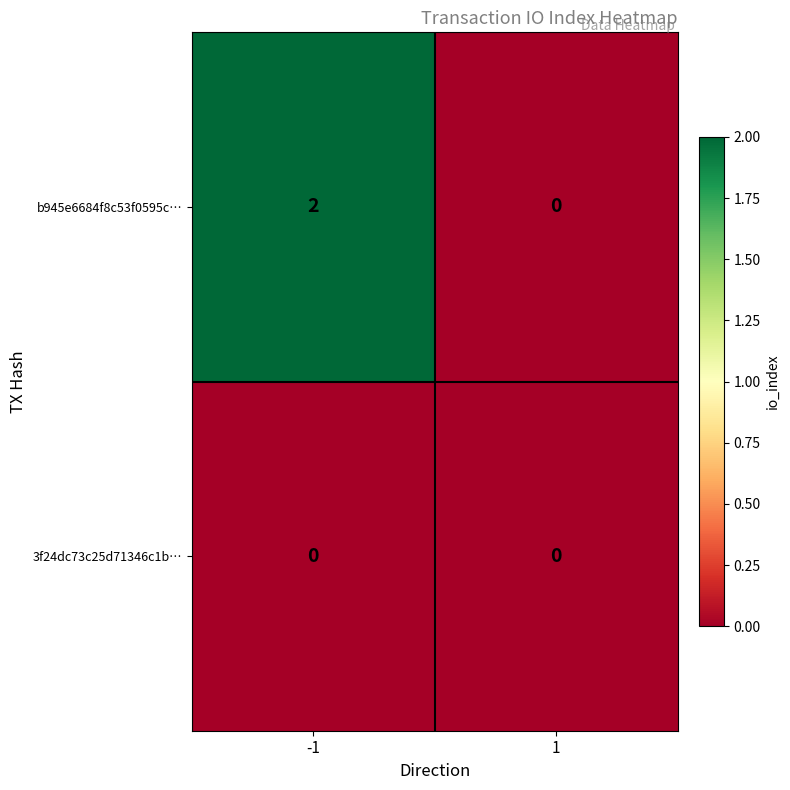

Rank the series by their maximum value, from lowest to highest.

3f24dc73c25d71346c1b…, b945e6684f8c53f0595c…